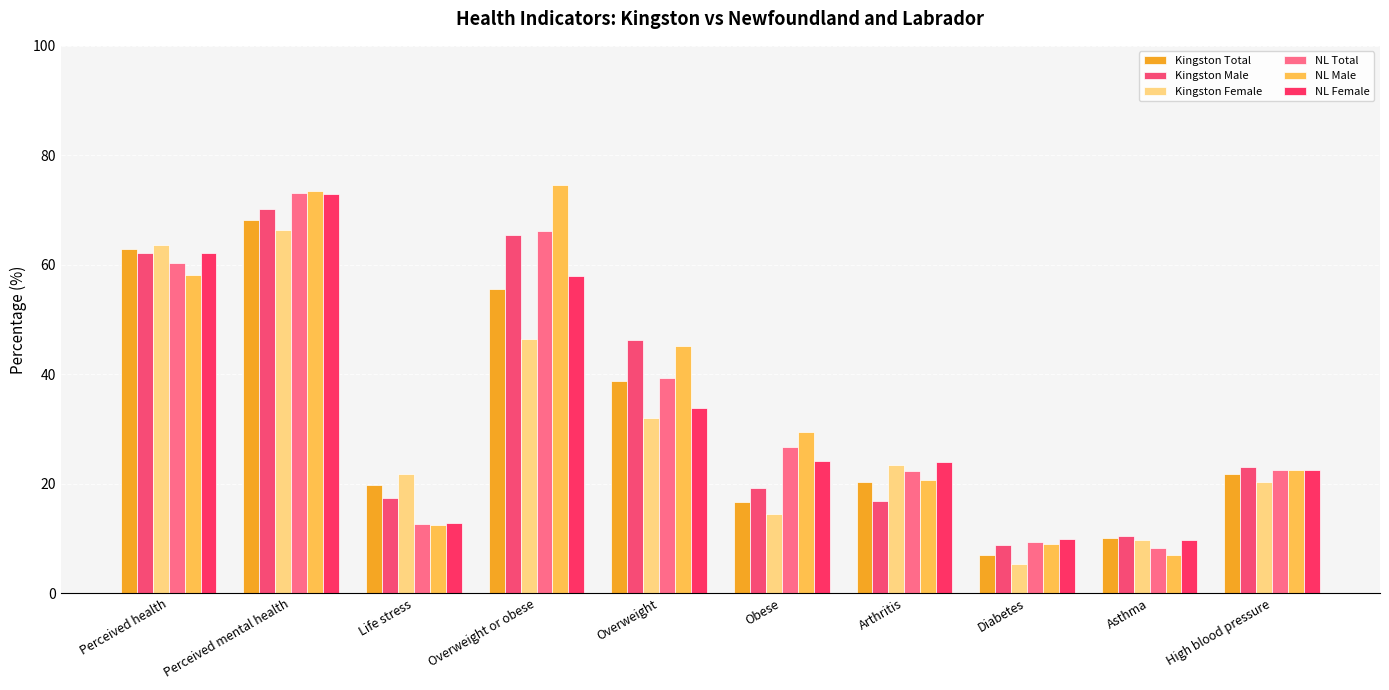

What are all the series names shown in the legend?

Kingston Total, Kingston Male, Kingston Female, NL Total, NL Male, NL Female